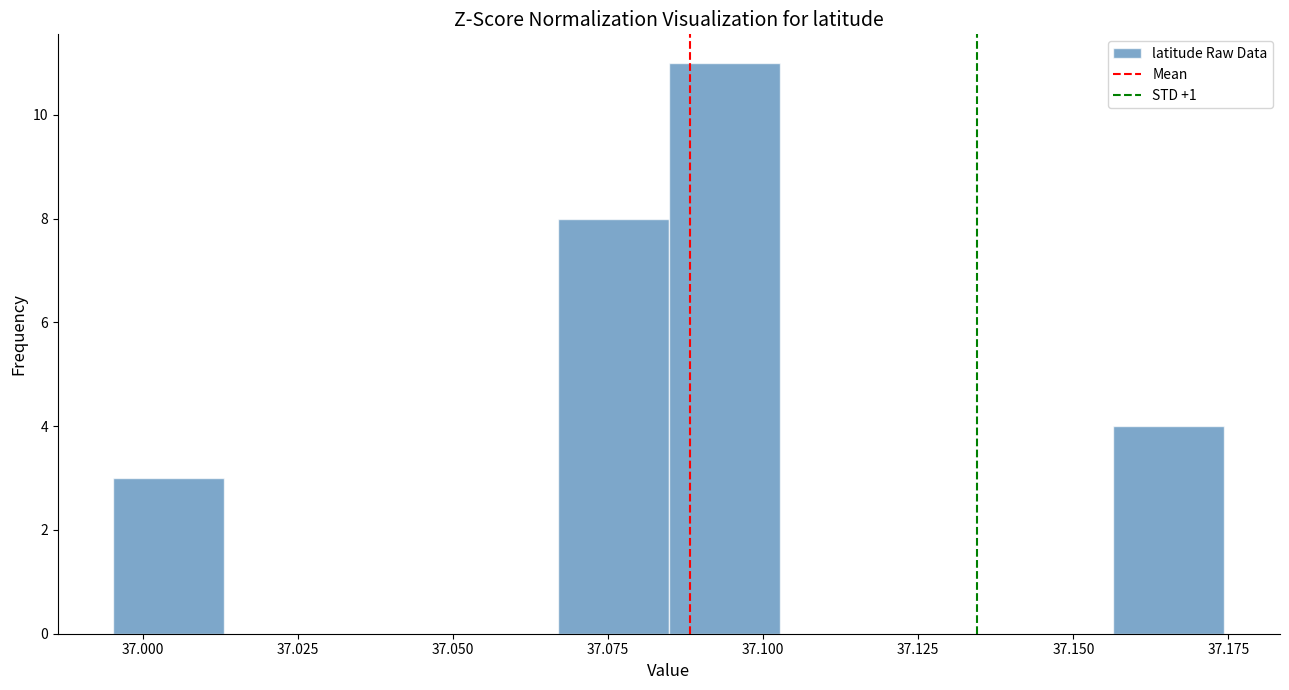

Around what value on the x-axis is the tallest bar? Give the approximate position of its centre, as read against the axis.

37.095